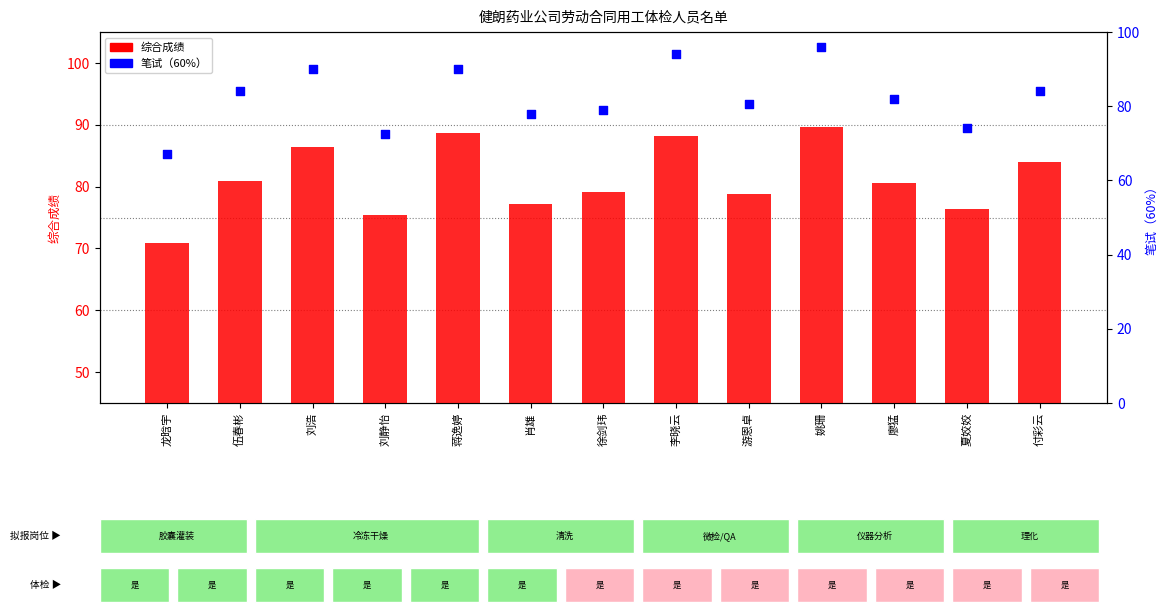

What is the total value across all series at 廖猛?

162.6